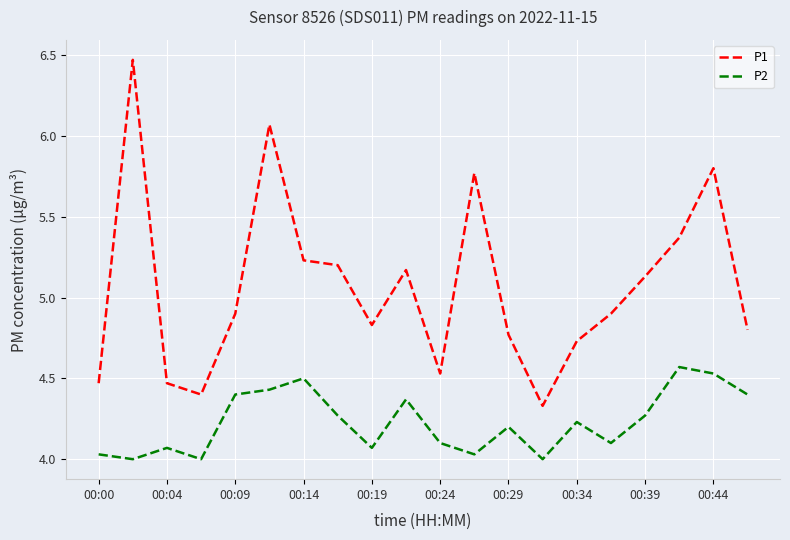

Which series has the largest total across all categories?

P1